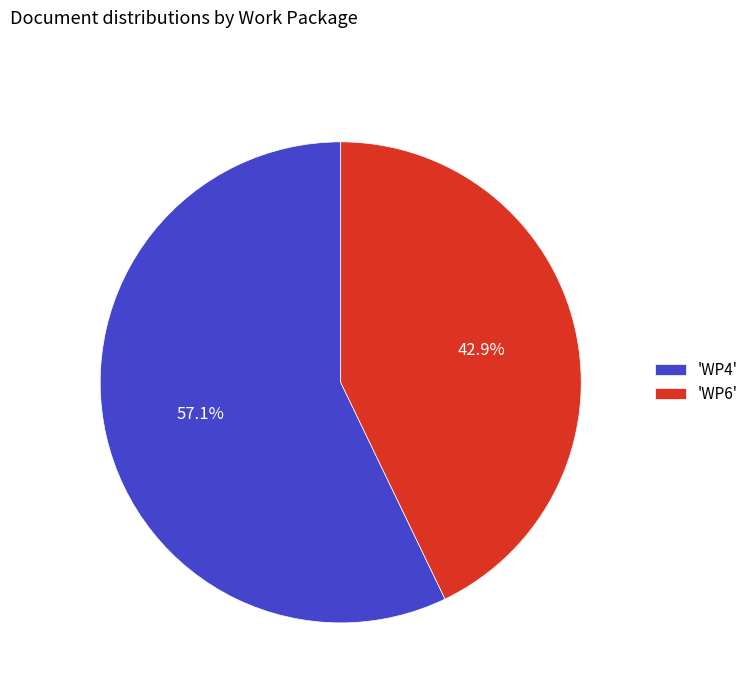

Is 'WP4' the majority of the pie?

Yes